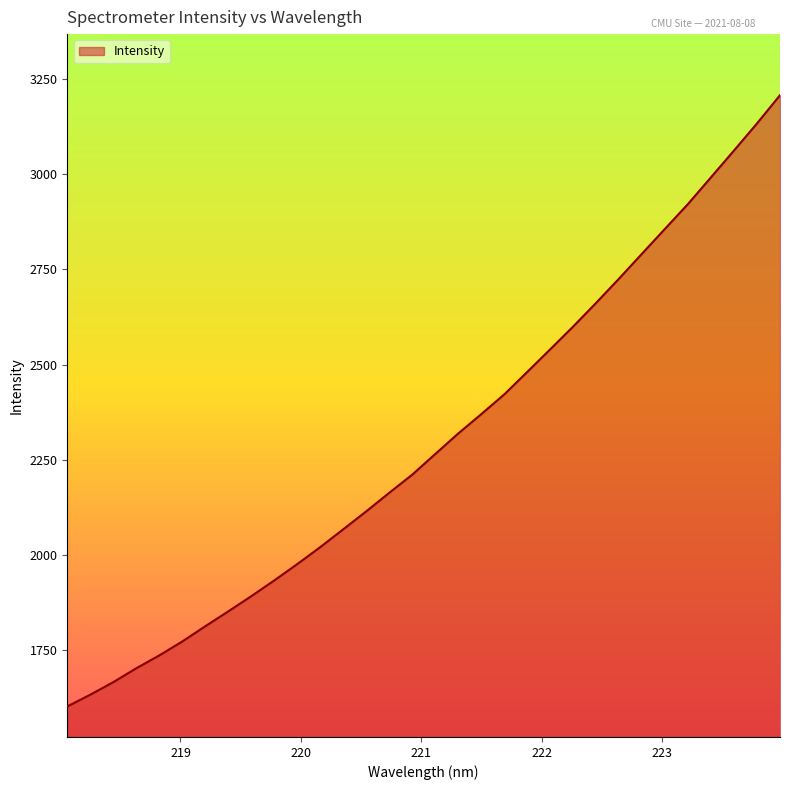

What is the greatest value displayed?

3207.1